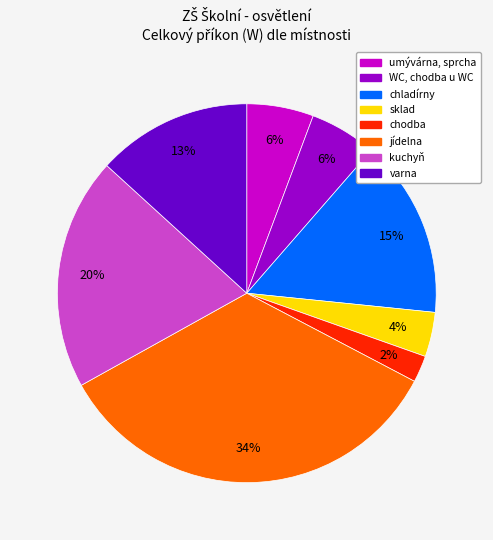

How many segments does this pie chart have?

8